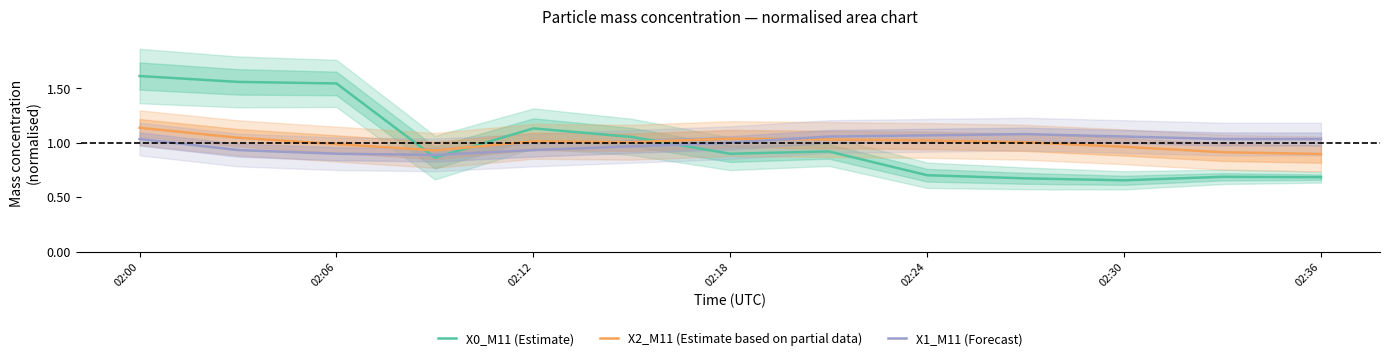

True or false: X0_M11 (Estimate) and X2_M11 (Estimate based on partial data) cross at least once.

True